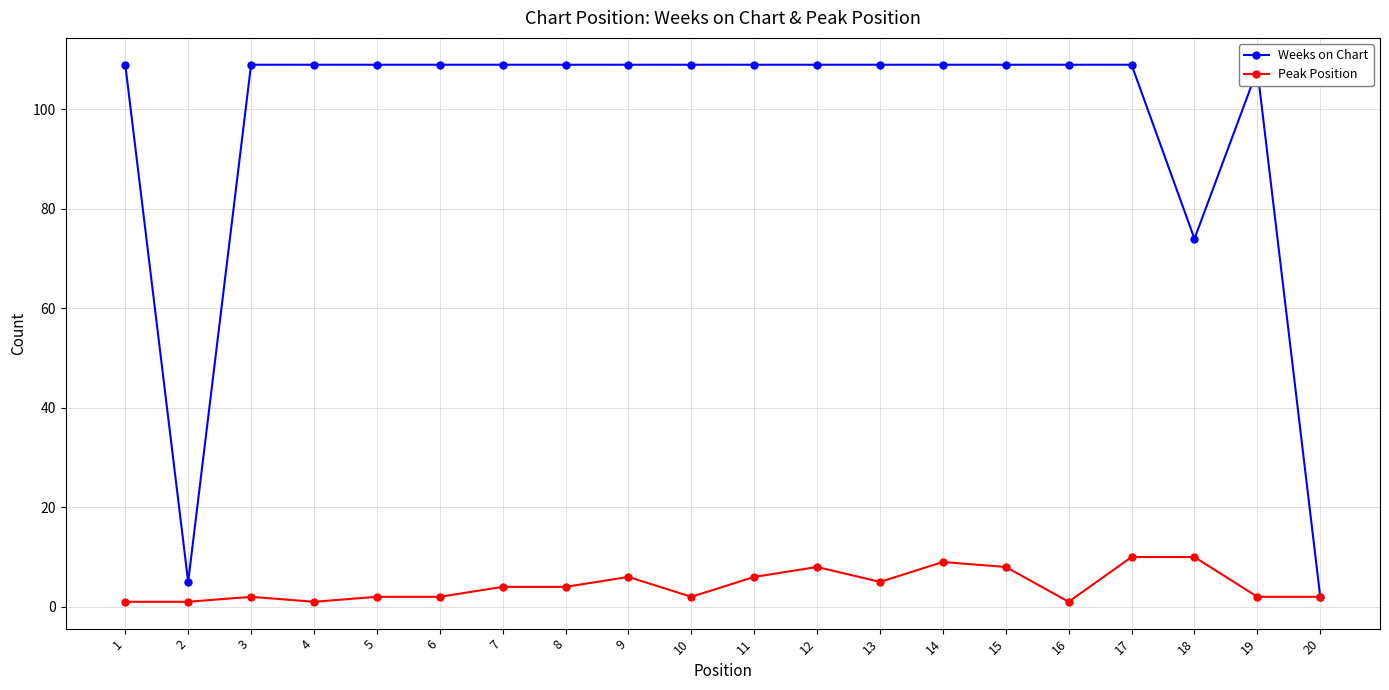

Reading left to right, transcribe all the data shown in this chart.

Weeks on Chart: 109	5	109	109	109	109	109	109	109	109	109	109	109	109	109	109	109	74	108	2
Peak Position: 1	1	2	1	2	2	4	4	6	2	6	8	5	9	8	1	10	10	2	2